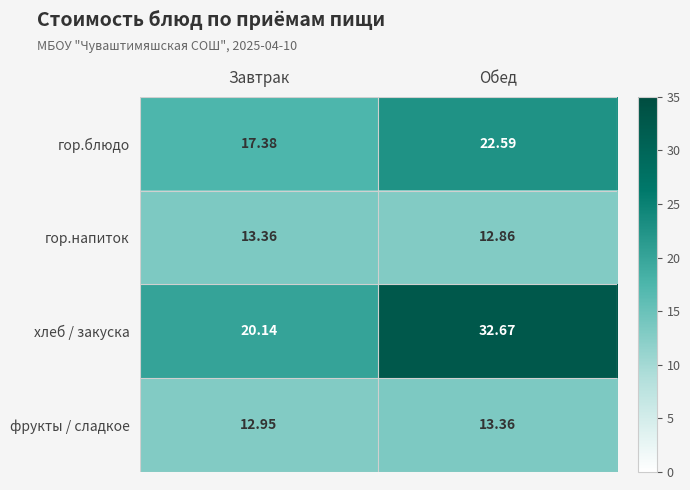

What is the spread (max minus min) of values at Обед?

19.8